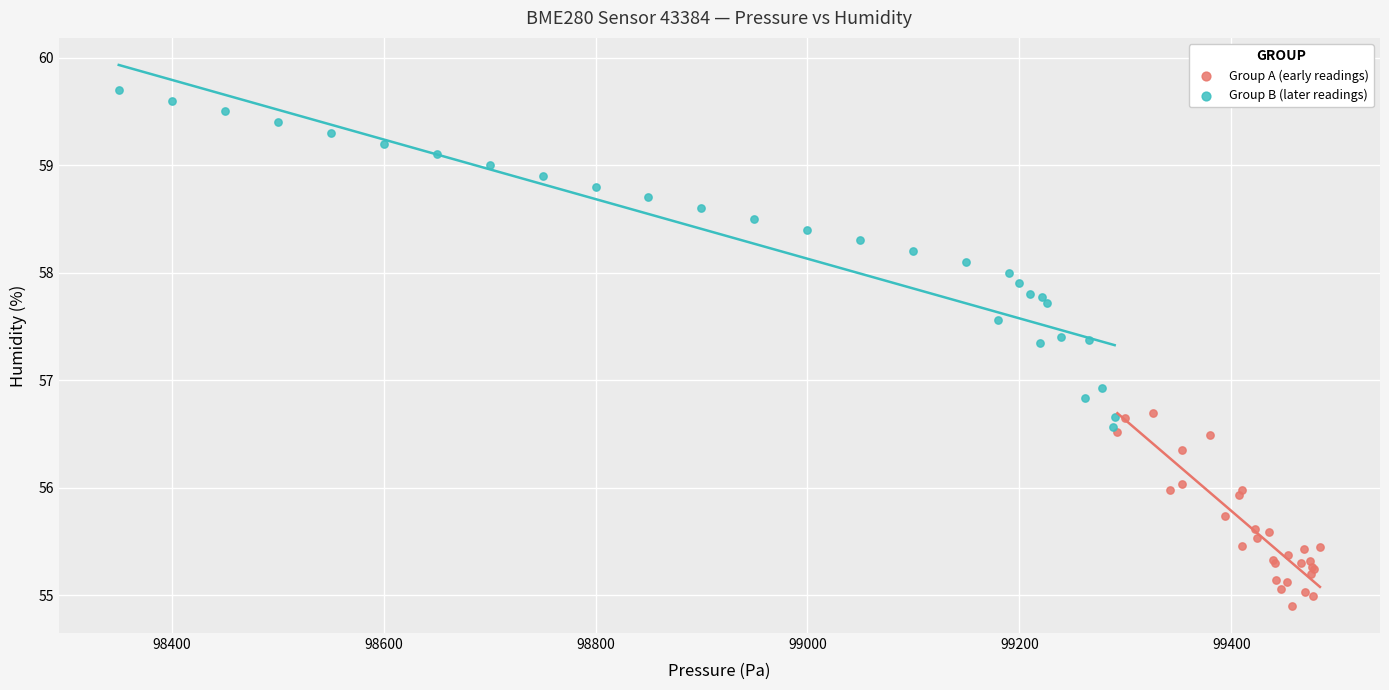

Which series reaches the maximum Y coordinate?

Group B (later readings)